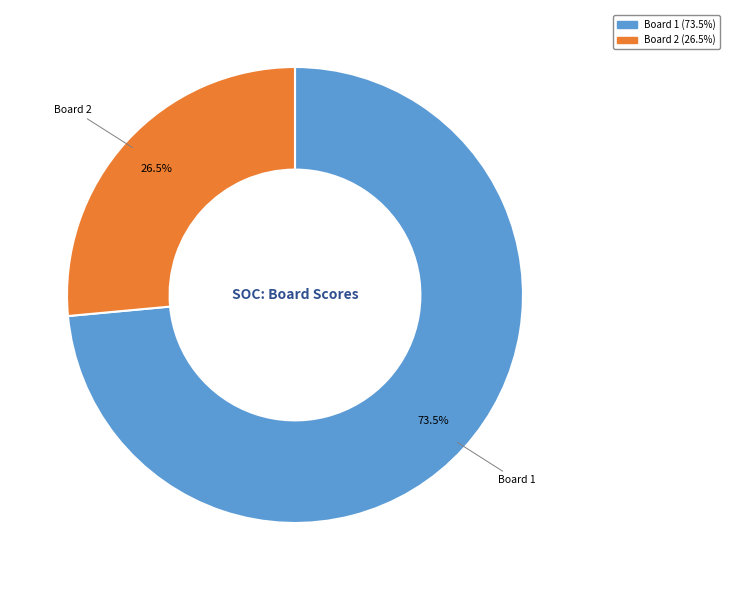

How many slices are in this pie chart?

2